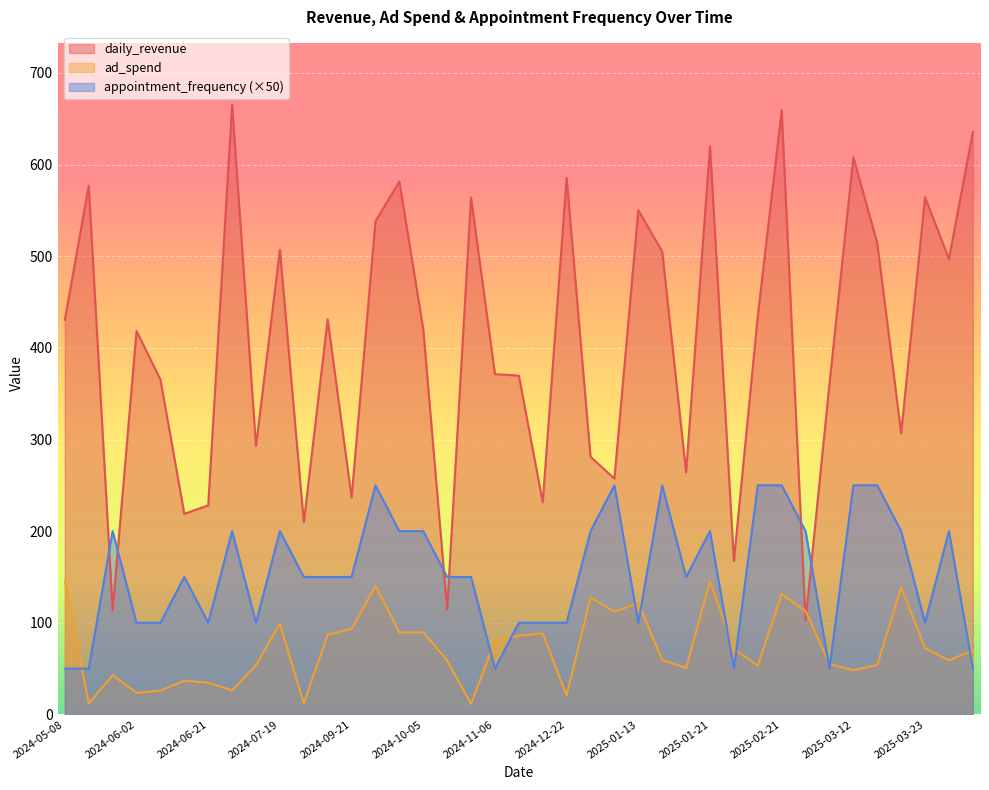

At which category is the sum across all series the highest?

2025-02-21